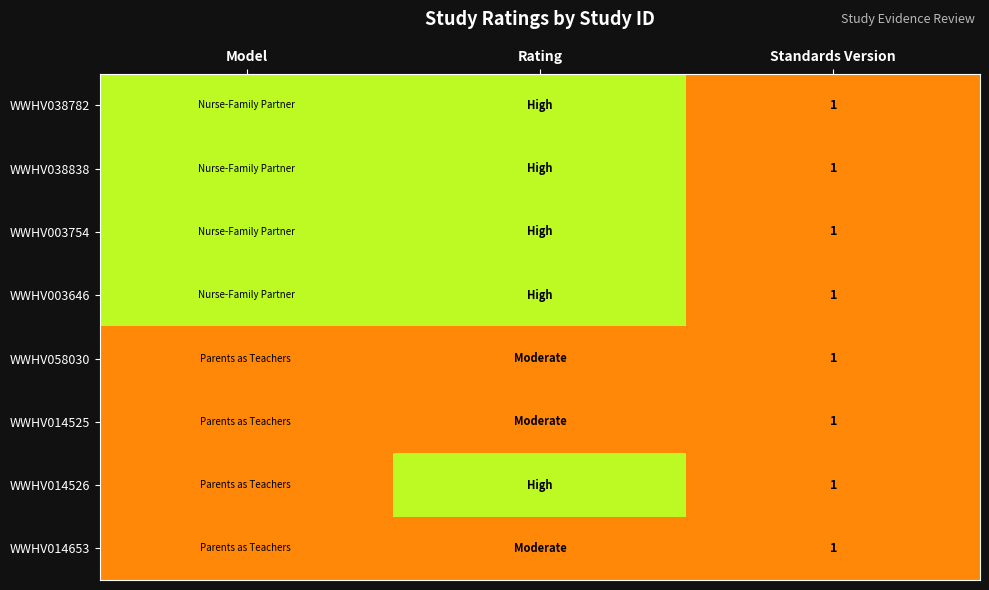

Is it true that WWHV014525 equals 1 at Standards Version?

True